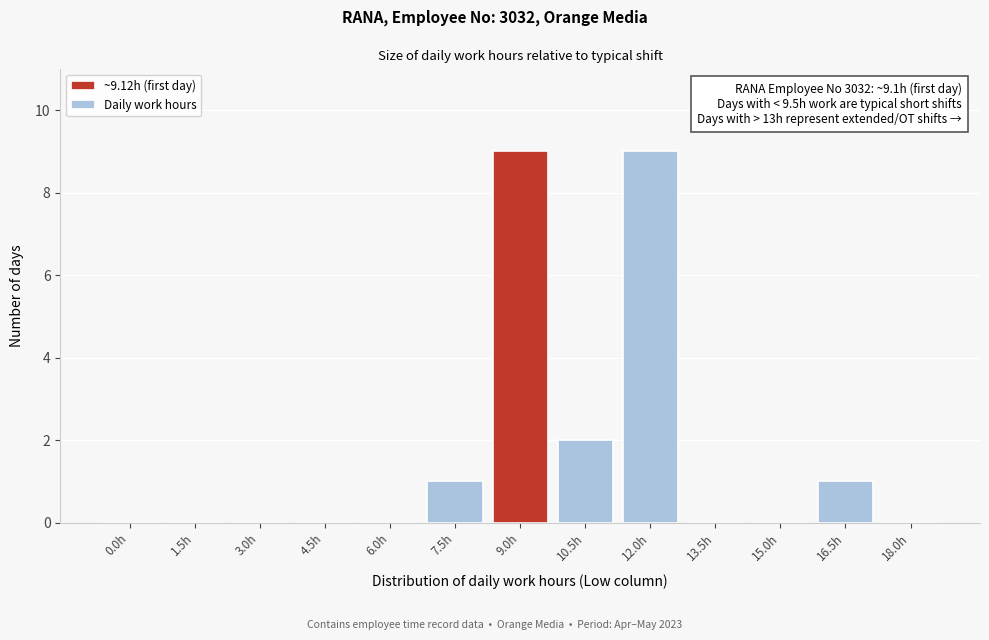

Reading right to left, extract all data points from this chart.

18.0h=0	16.5h=1	15.0h=0	13.5h=0	12.0h=9	10.5h=2	9.0h=9	7.5h=1	6.0h=0	4.5h=0	3.0h=0	1.5h=0	0.0h=0